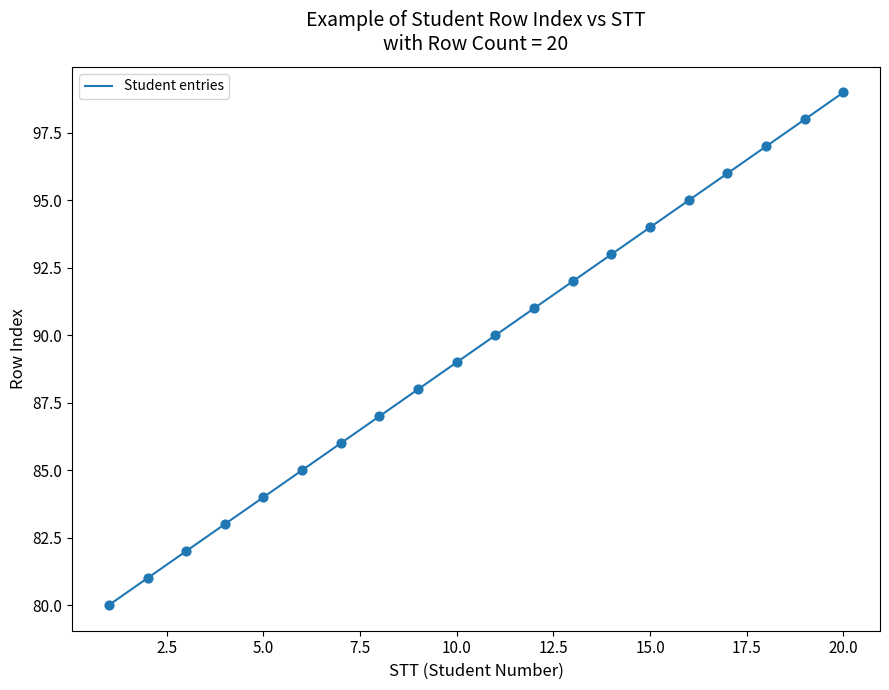

What is the difference between the maximum and minimum values?

19